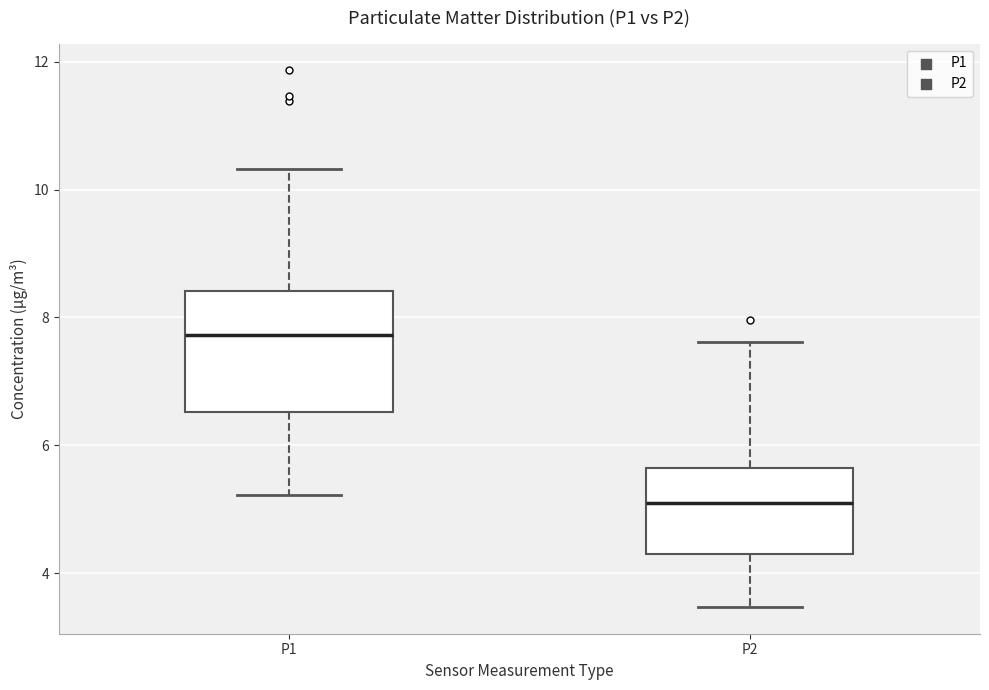

Reading left to right, read every box against the y-axis: the position of its median line, the range the box covers, and the ends of its whiskers. The values are not printed on the chart, so give them approximately, as read against the axis.

P1: median 7.8, box 6.6 to 8.4, whiskers 5.2 to 10.4
P2: median 5.2, box 4.4 to 5.6, whiskers 3.4 to 7.6